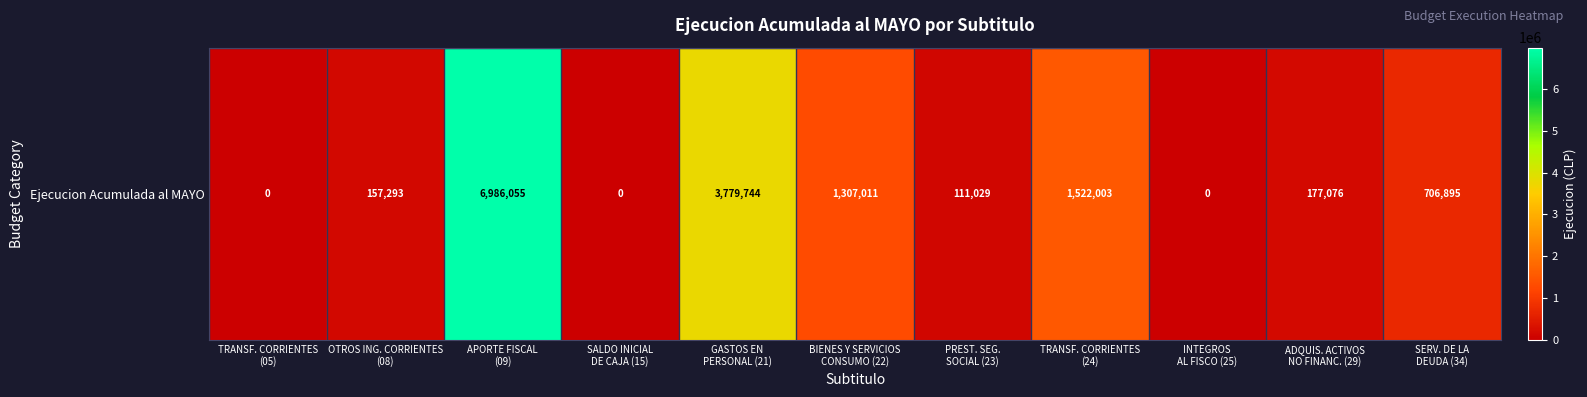

What is the sum of the values at TRANSF. CORRIENTES
(24) and SERV. DE LA
DEUDA (34)?

2228898